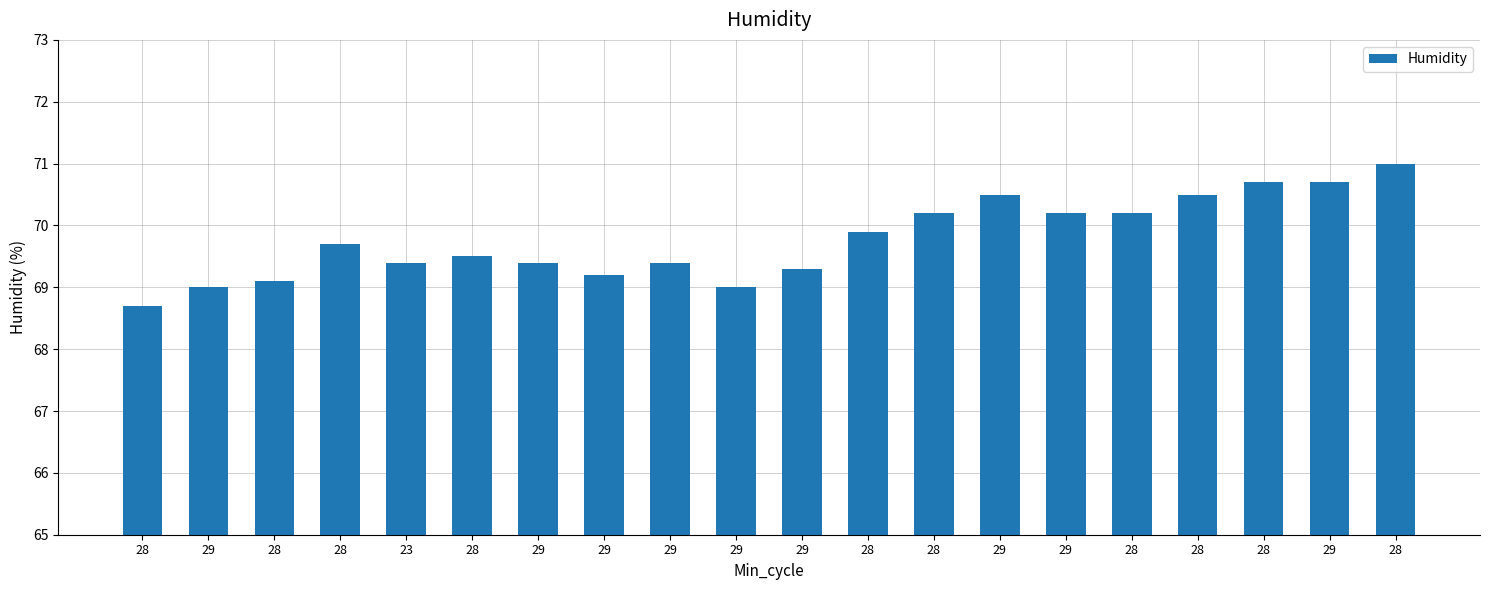

Rank the categories by value from highest to lowest.

28, 28, 29, 29, 28, 28, 29, 28, 28, 28, 28, 23, 29, 29, 29, 29, 28, 29, 29, 28